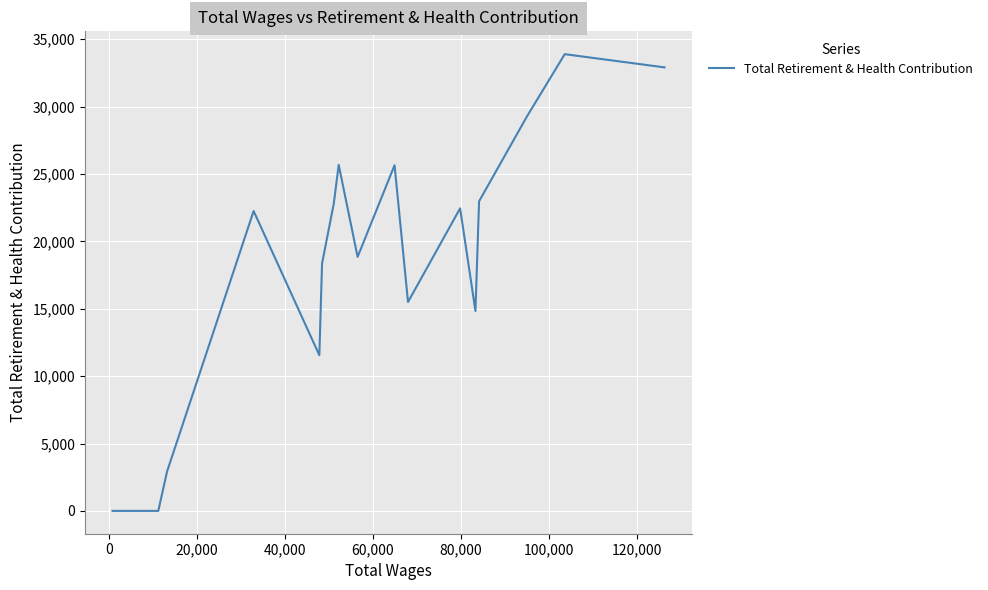

What is the greatest value displayed?

33890